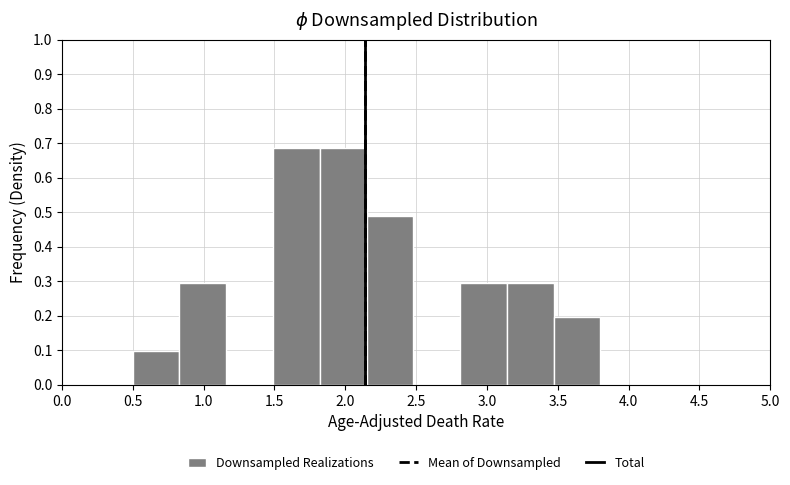

How tall is the bar that spans 0.50 to 0.83 on the x-axis? Neither the bar edges nor the heights are printed on the chart, so give them approximately, as read against the axes.

0.10